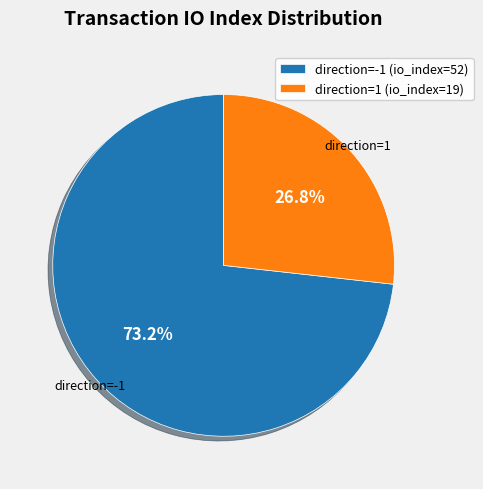

Between direction=1 (io_index=19) and direction=-1 (io_index=52), which is larger?

direction=-1 (io_index=52)